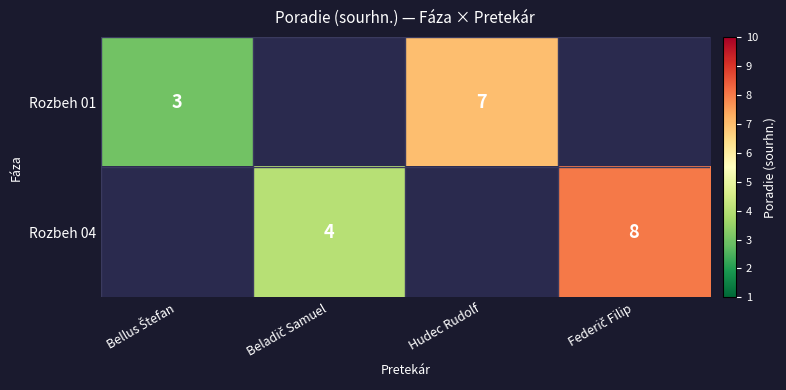

The value of Rozbeh 01 at Hudec Rudolf is 2. True or false?

False